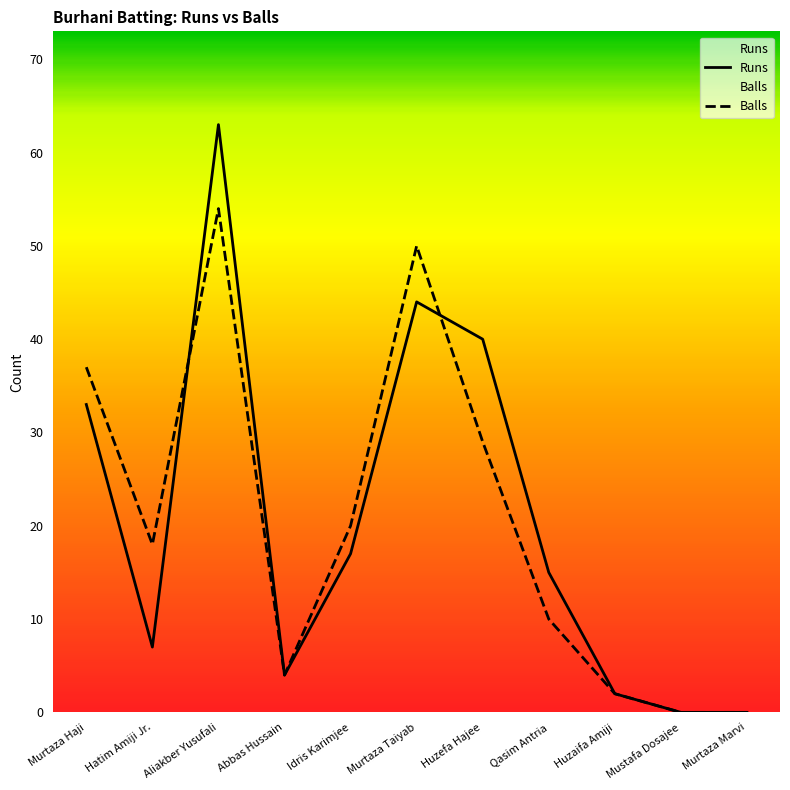

What is the greatest value displayed?

63